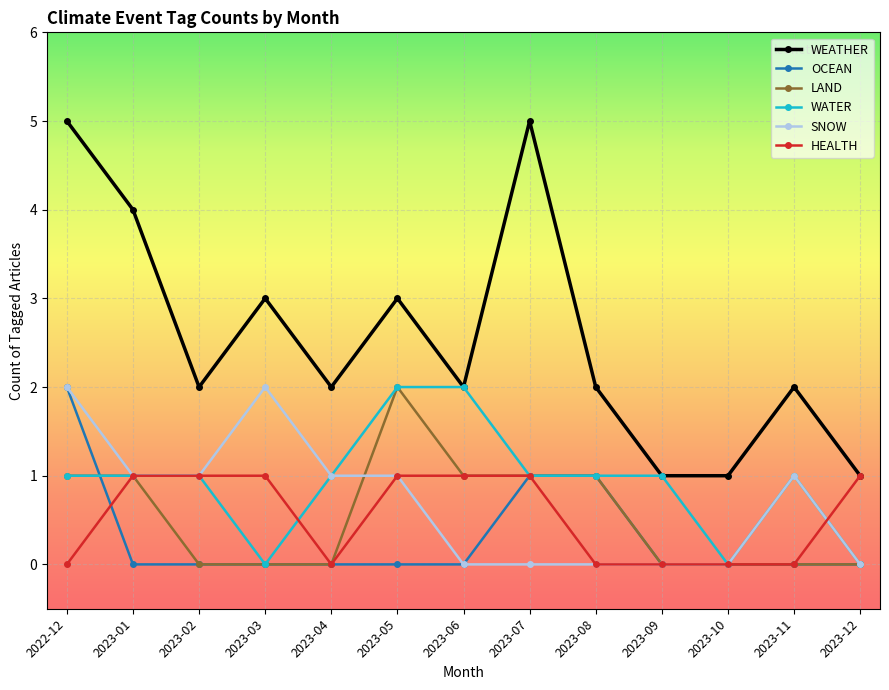

At which category is the sum across all series the highest?

2022-12